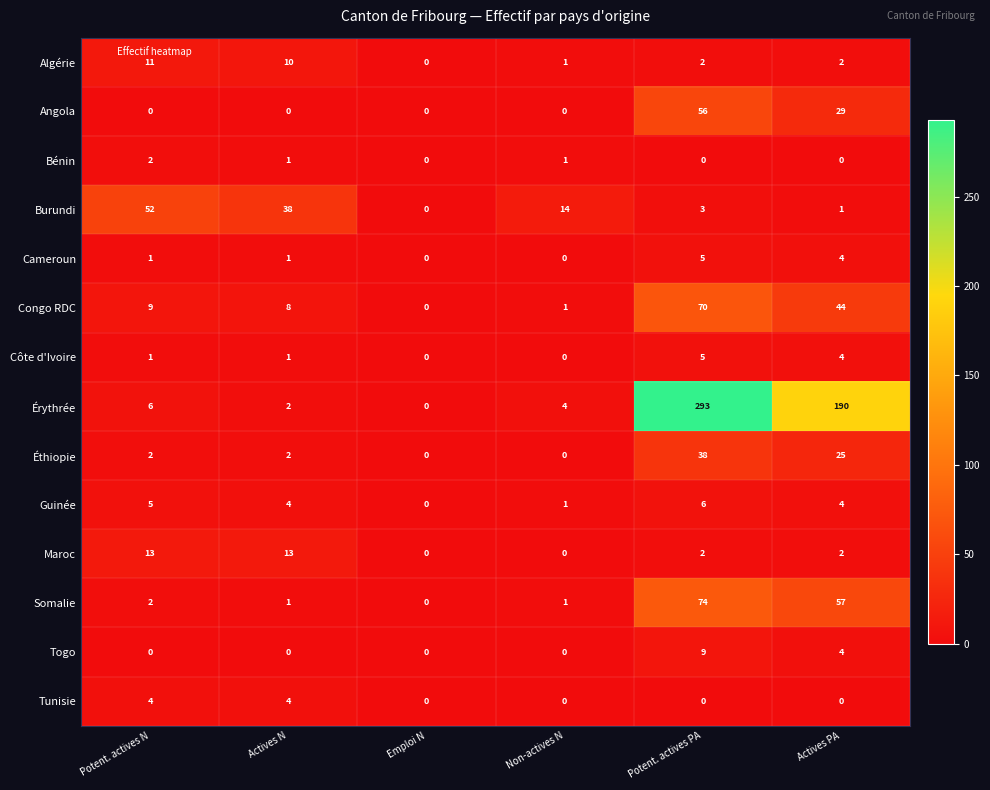

What is the difference between the maximum and second lowest values in the Érythrée series?

291